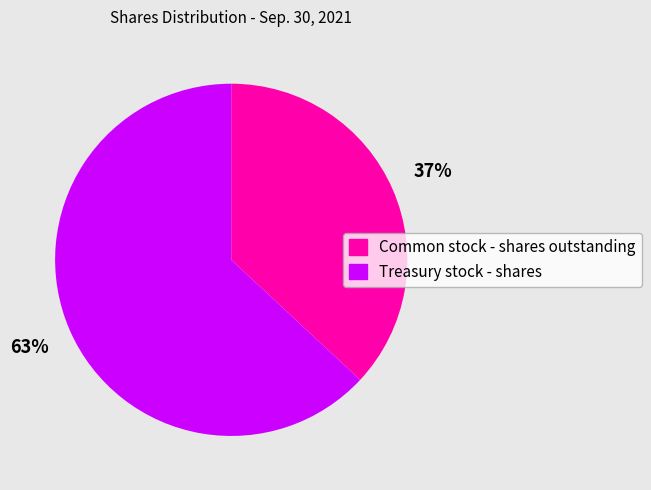

Which slice is the smallest?

Common stock - shares outstanding